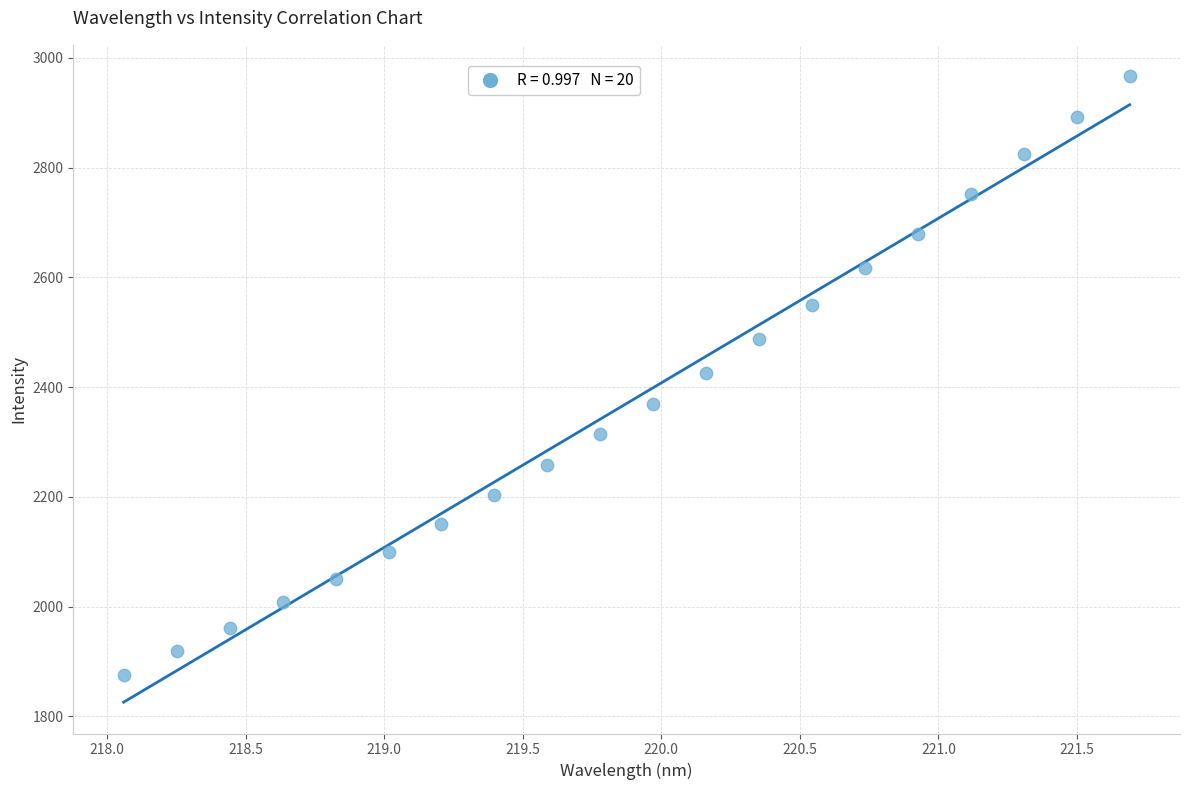

What is the range of X values (max minus min)?

3.6